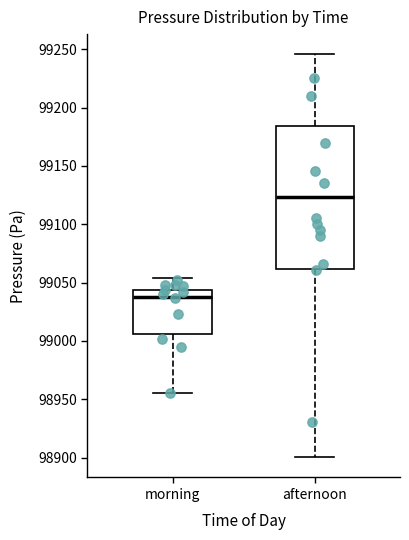

Reading left to right, read every box against the y-axis: the position of its median line, the range the box covers, and the ends of its whiskers. The values are not printed on the chart, so give them approximately, as read against the axis.

morning: median 99035, box 99005 to 99045, whiskers 98955 to 99055
afternoon: median 99125, box 99060 to 99185, whiskers 98900 to 99245